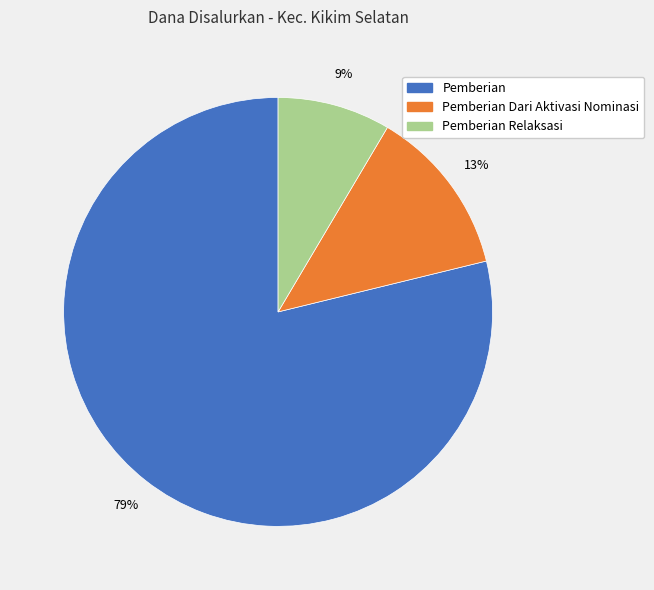

Count the number of slices in the pie.

3